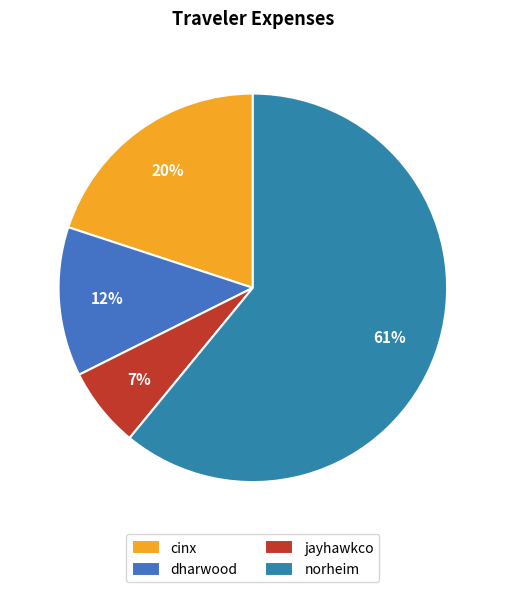

Count the number of slices in the pie.

4